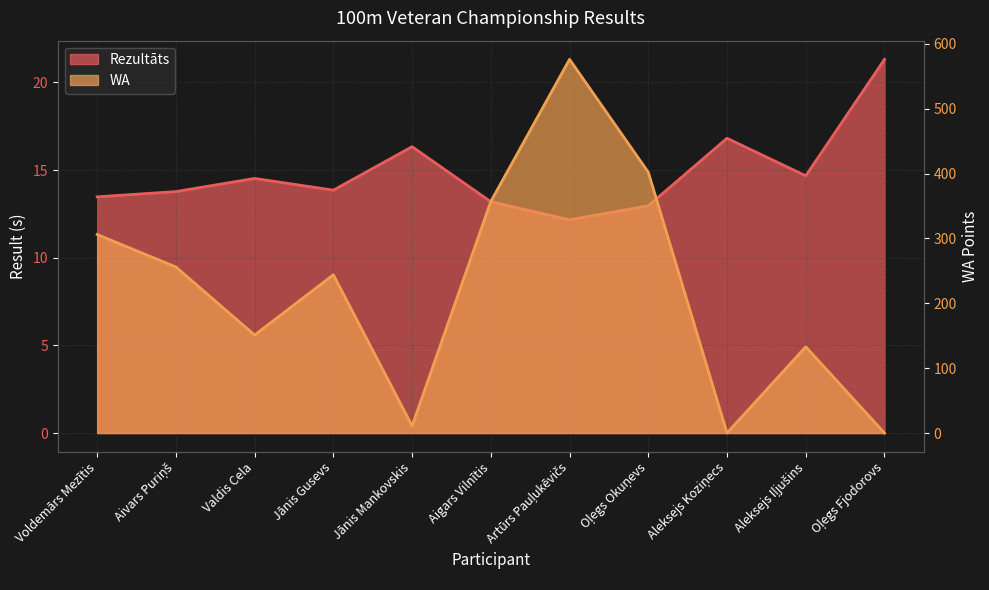

Which series changed the most between Voldemārs Mezītis and Oļegs Okuņevs?

WA